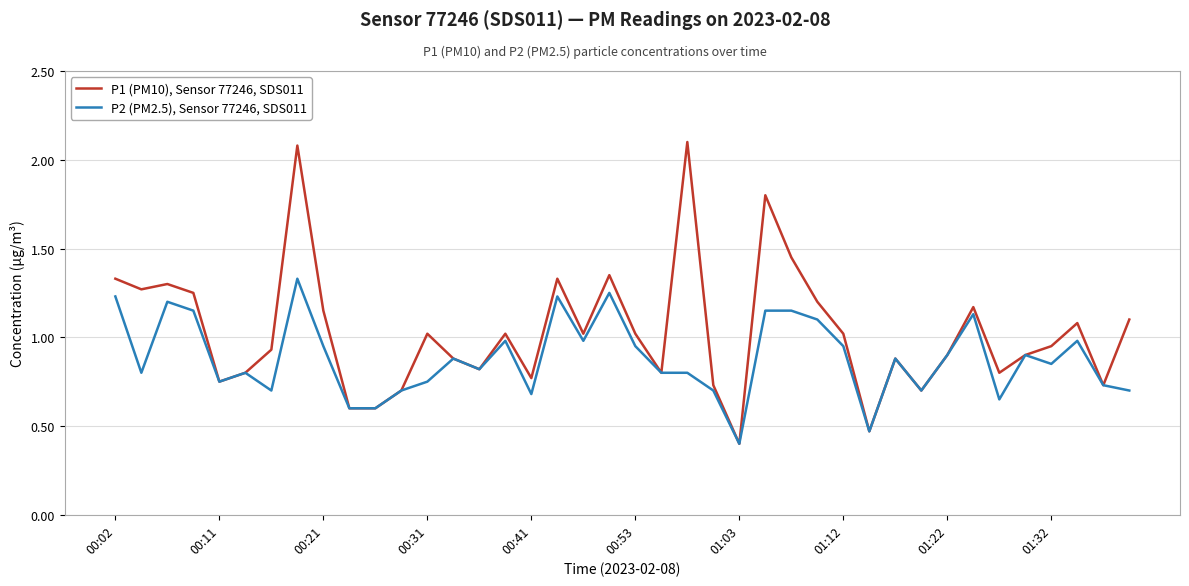

How many interior local peaks does the P1 (PM10), Sensor 77246, SDS011 series have?

11